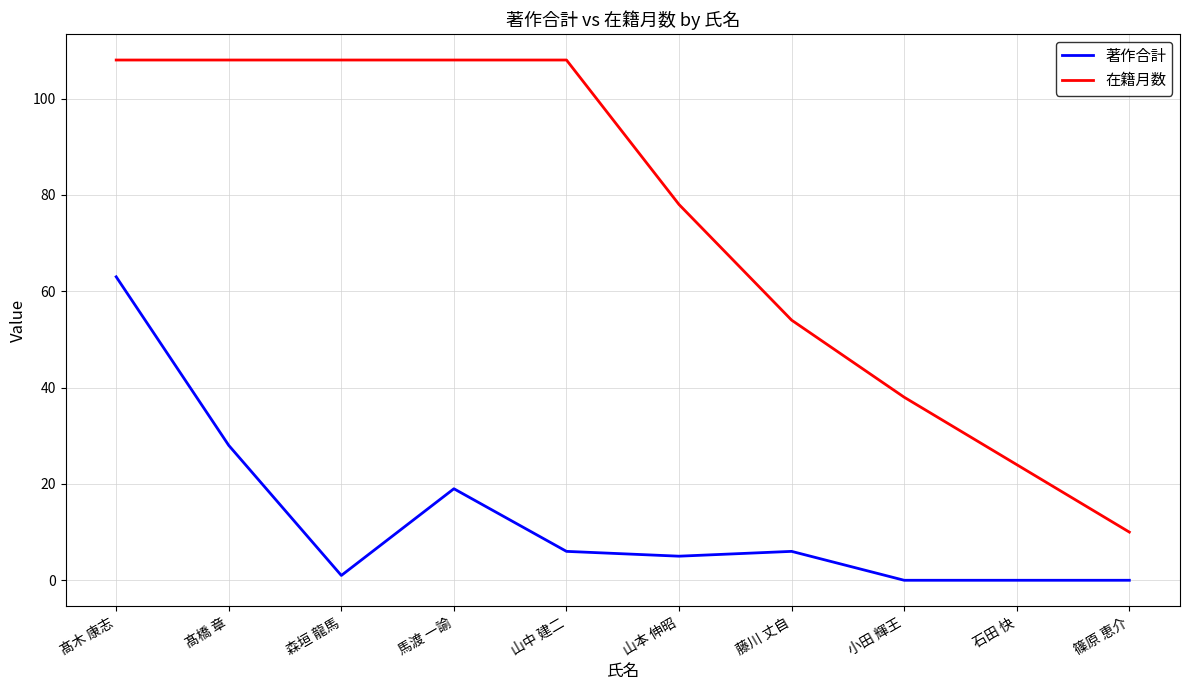

Where is the first local maximum for 著作合計?

馬渡 一諭